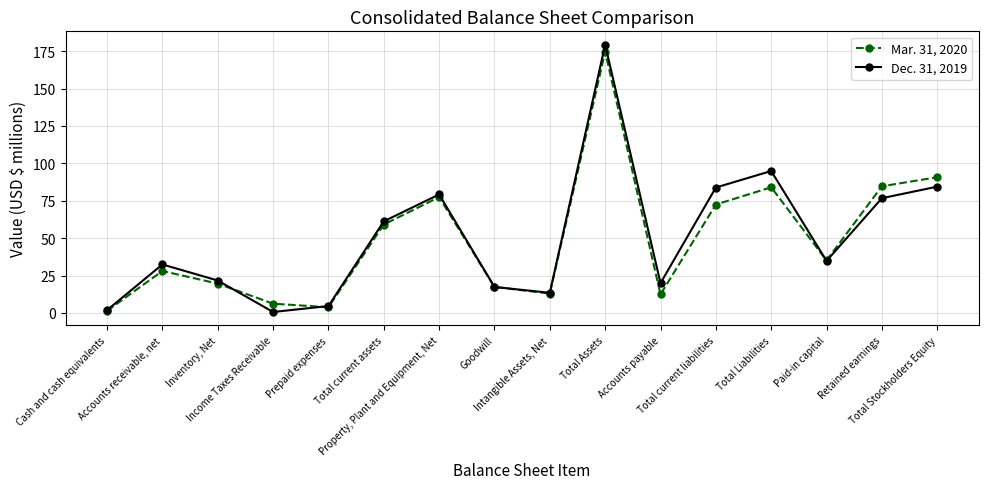

How many values in the Mar. 31, 2020 series are below 35?

8